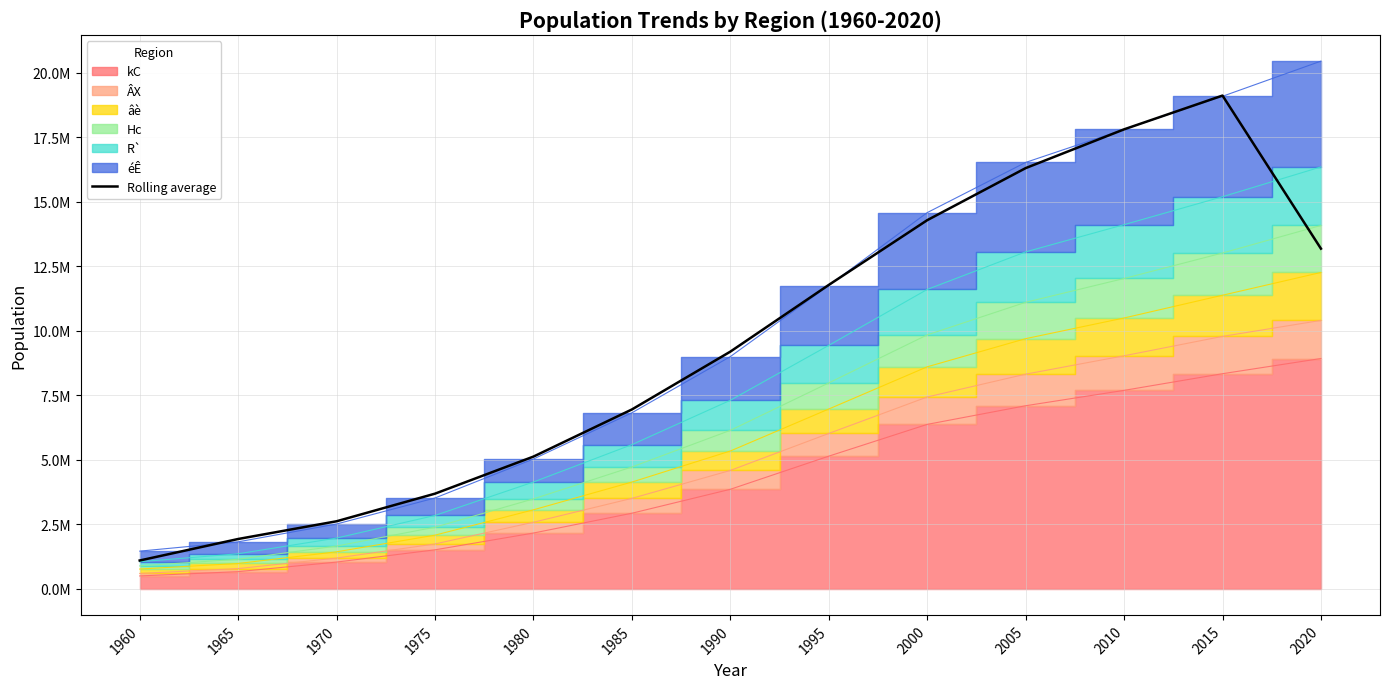

The chart shows a value of 25872645.2 at 2015. True or false?

False